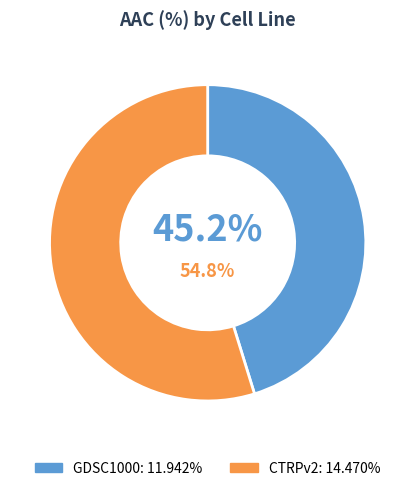

True or false: GDSC1000 accounts for 45% of the total.

True